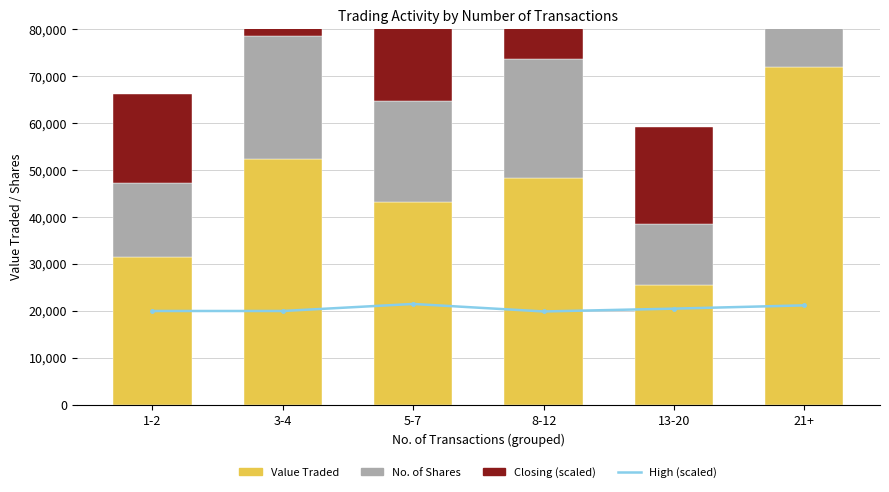

Reading left to right, what are all the values shown in this chart?

High (scaled): 20000	20000	21500	19900	20500	21200
Value Traded: 31425	52302	43150	48349	25535	72033
No. of Shares: 15749	26160	21500	25252	13093	34300
Closing: 19100	20000	21000	19900	20500	21200